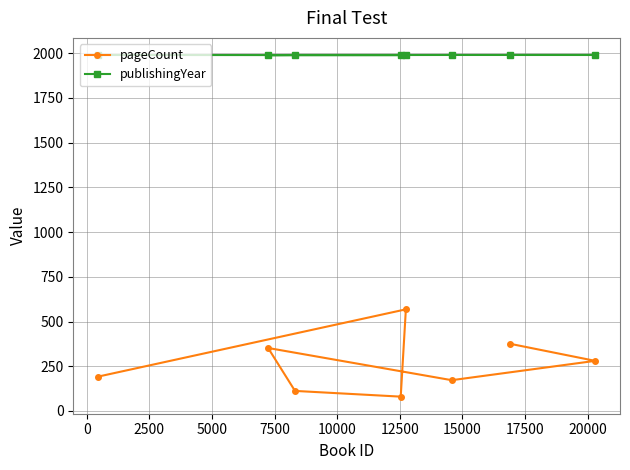

Reading left to right, transcribe all the data shown in this chart.

pageCount: 192	568	80	112	352	172	280	376
publishingYear: 1990	1989	1990	1990	1989	1990	1990	1990